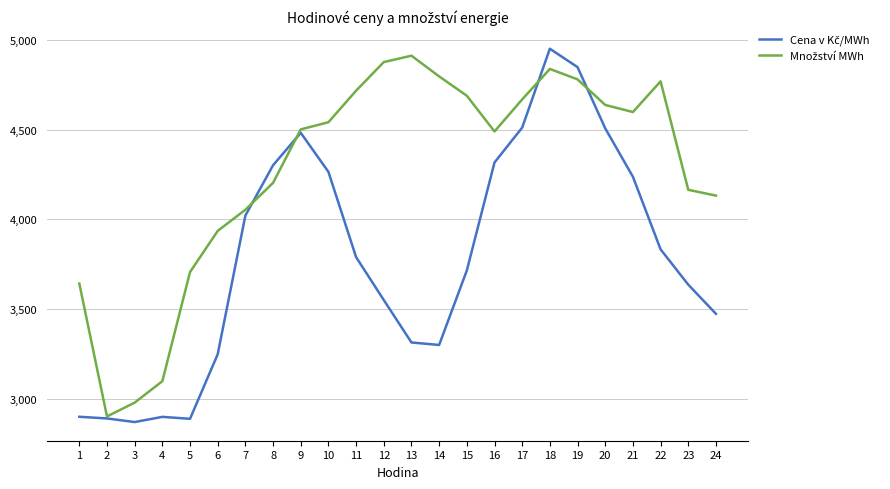

What is the total value across all series at 19?

9626.0